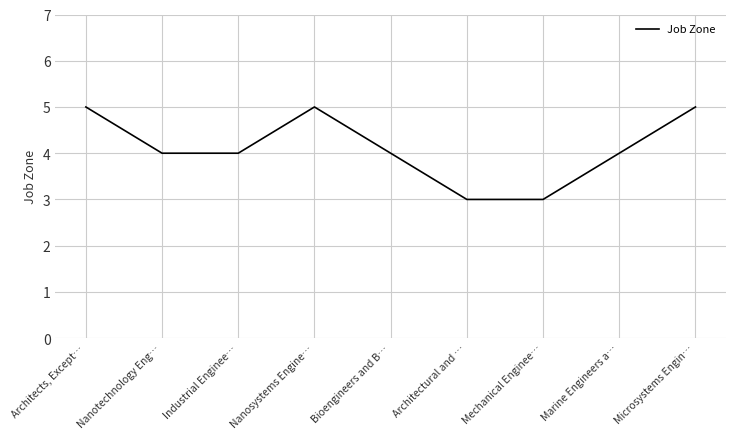

What is the average value?

4